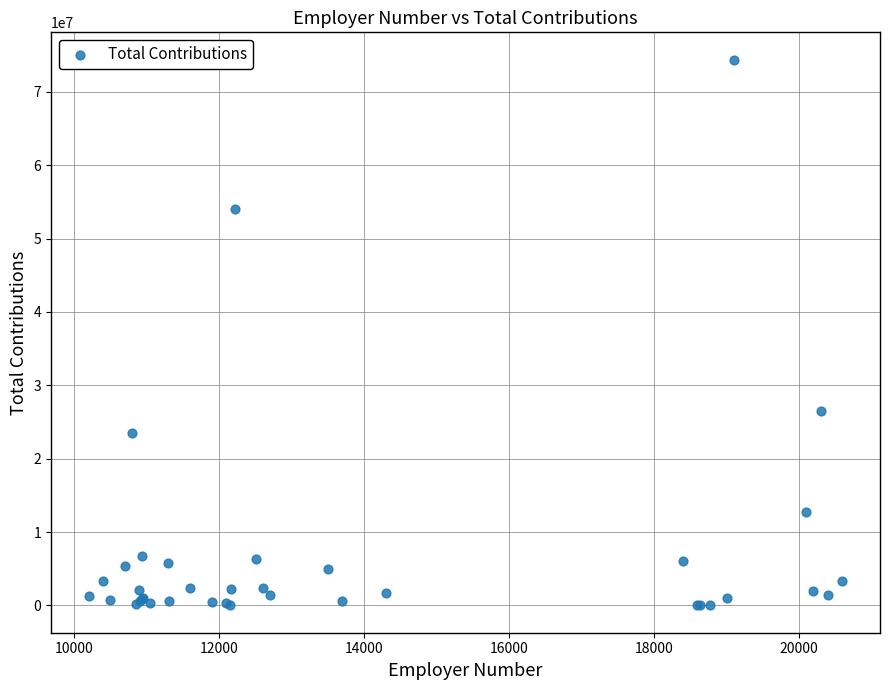

What Y value in the scatter plot is closest to 37199929?

26540713.0